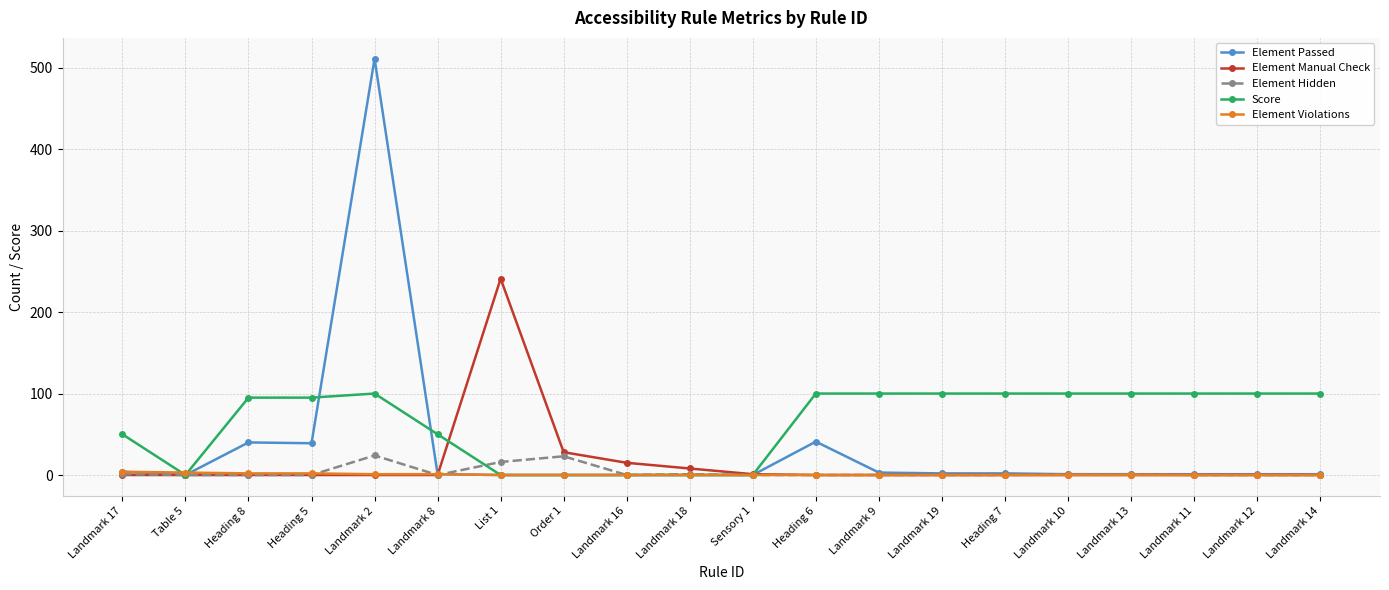

Rank the series by their maximum value, from lowest to highest.

Element Violations, Element Hidden, Score, Element Manual Check, Element Passed